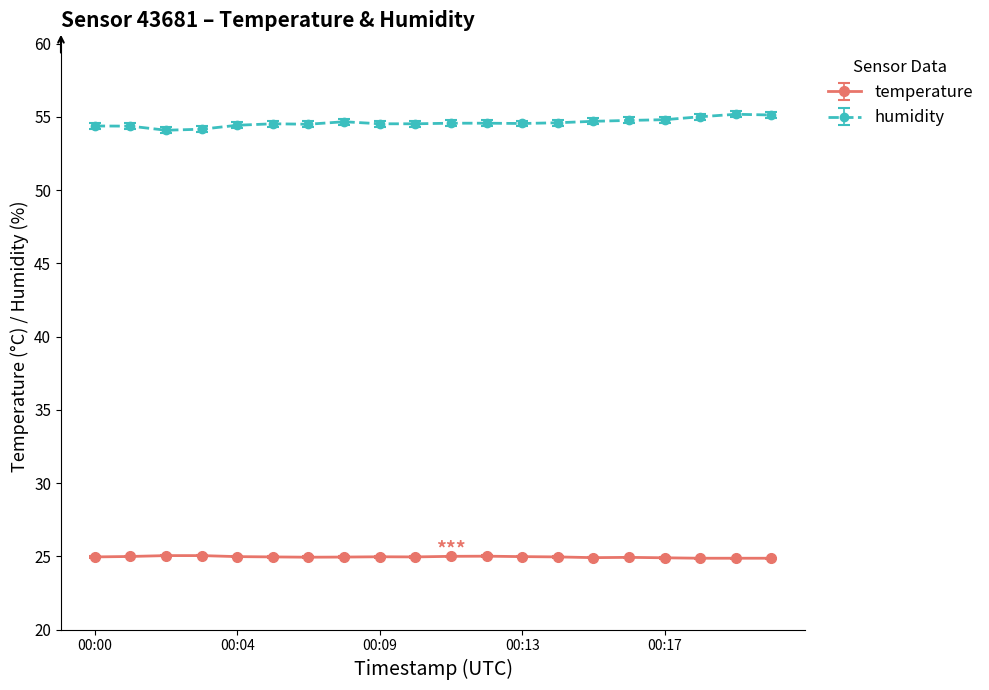

What is the average value of the temperature series?

25.0